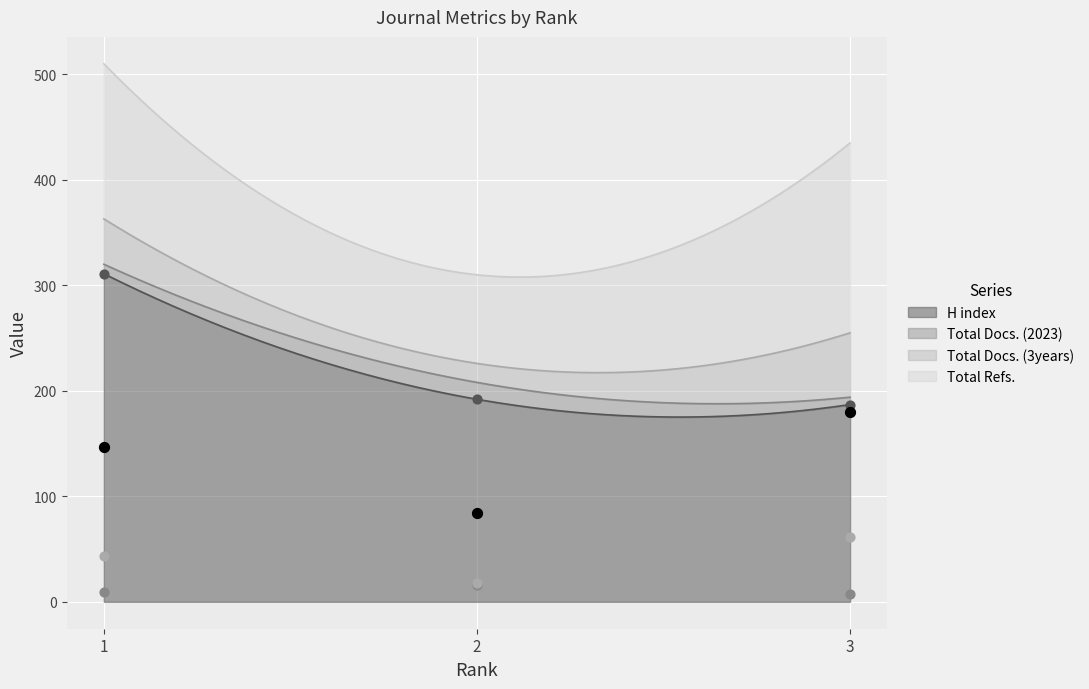

What is the total value across all series at 2?

310